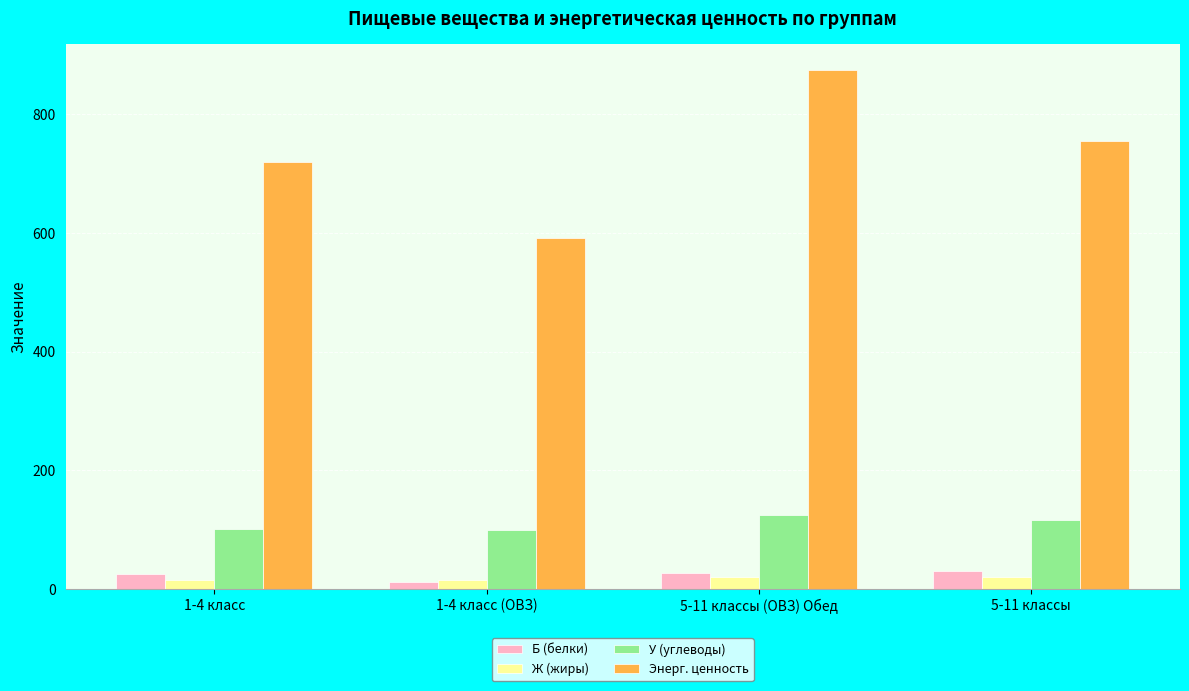

How many bars are there in total?

16